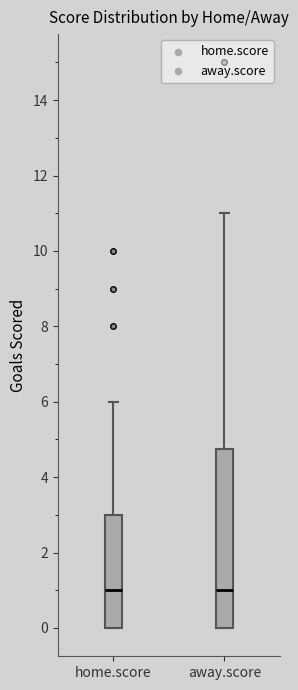

Where is the upper edge of the box for home.score on the y-axis? The values are not printed on the chart, so give them approximately, as read against the axis.

3.0